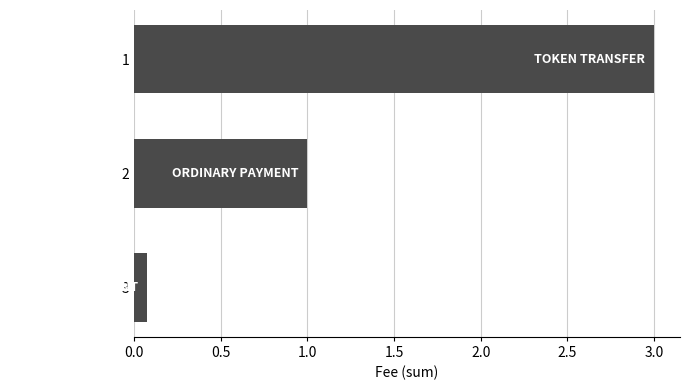

Reading top to bottom, what are all the values shown in this chart?

3.0	1.0	0.1